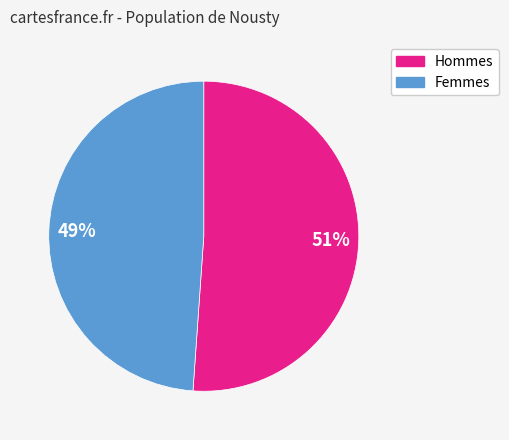

Does any single category account for the majority?

Yes